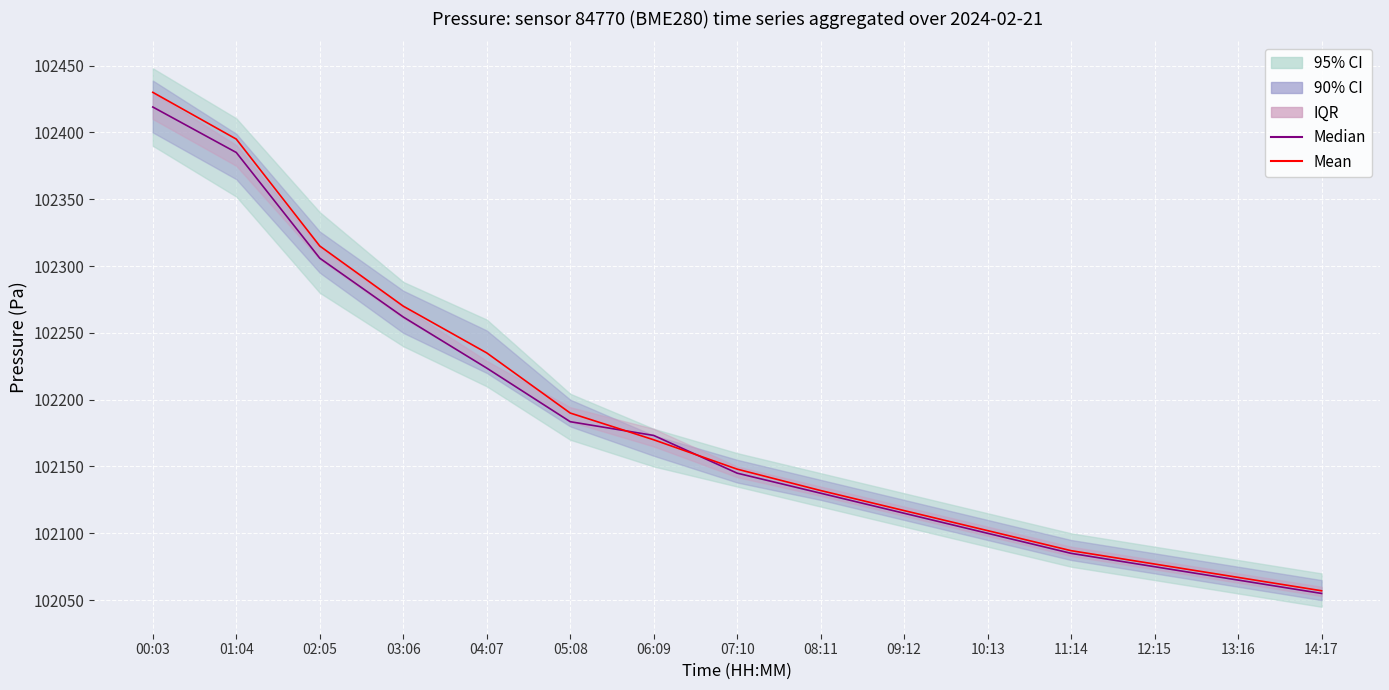

Where does the Median series first go above 102145?

00:03